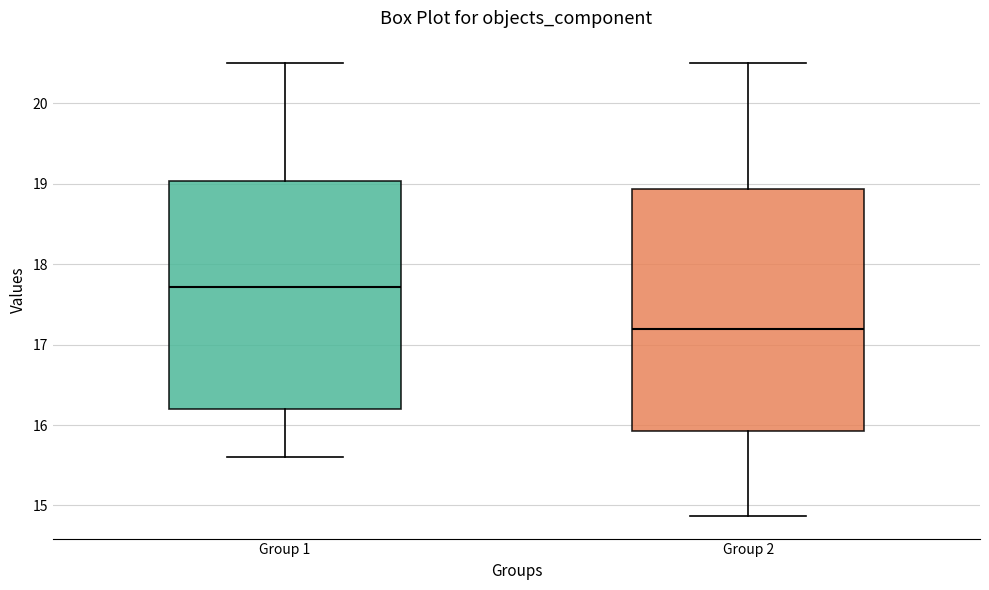

Which box's median line is the highest?

Group 1